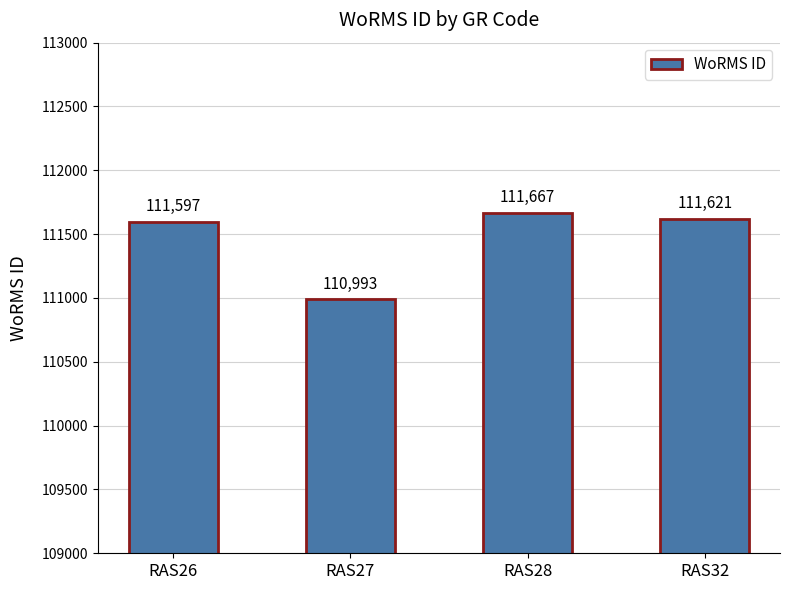

The chart shows a value of 24548 at RAS28. True or false?

False